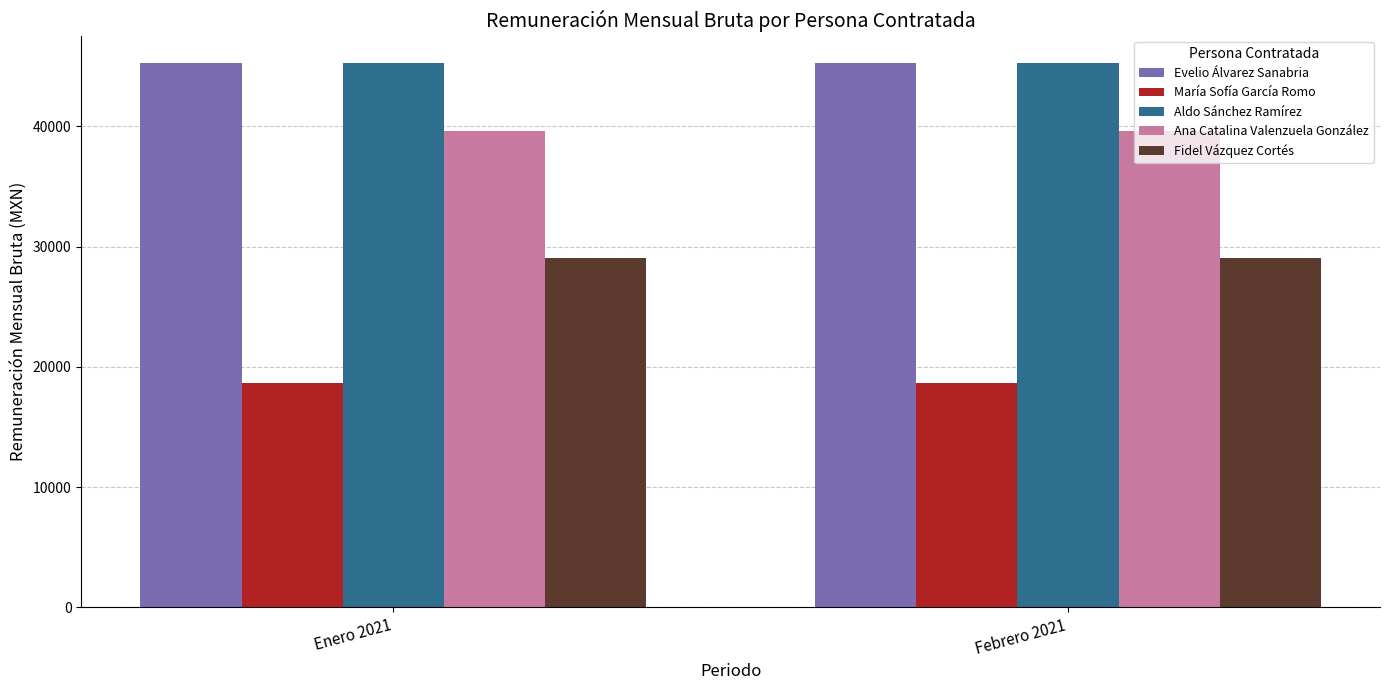

Is the value of María Sofía García Romo at Febrero 2021 greater than the value of Fidel Vázquez Cortés at Enero 2021?

No